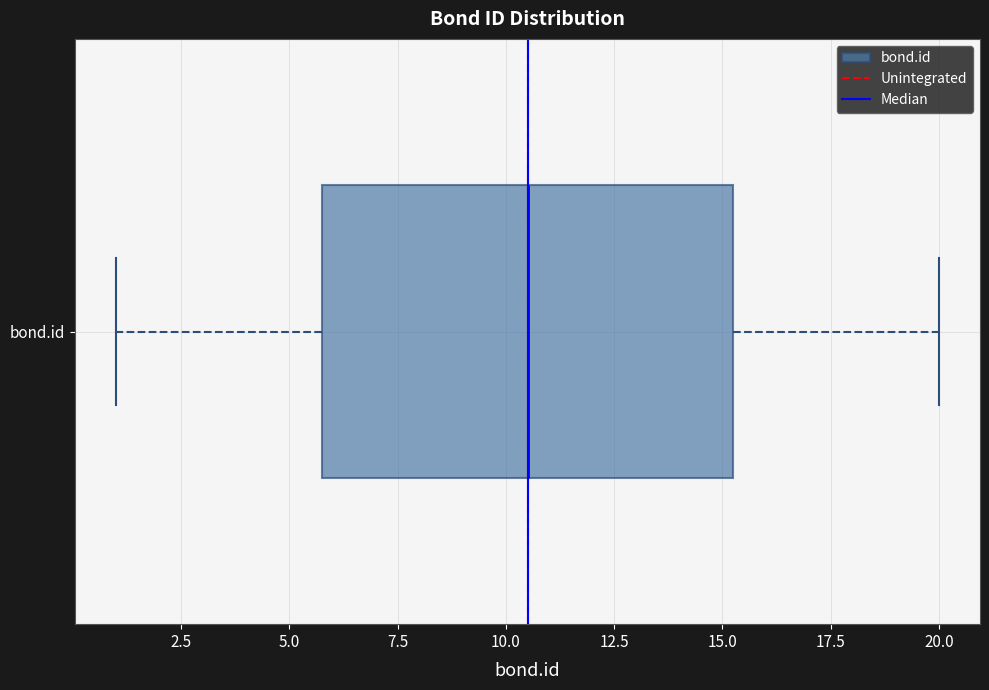

Where does the right whisker of the box for bond.id end on the x-axis? The values are not printed on the chart, so give them approximately, as read against the axis.

20.0